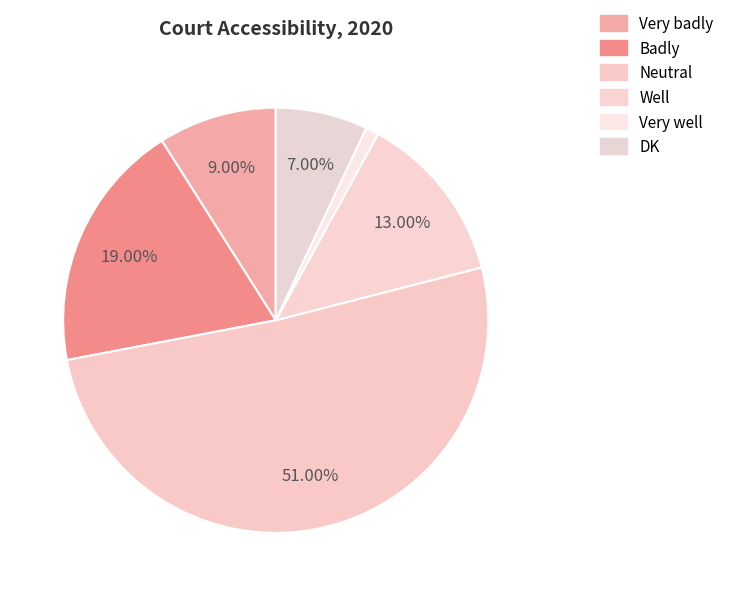

How many segments does this pie chart have?

6